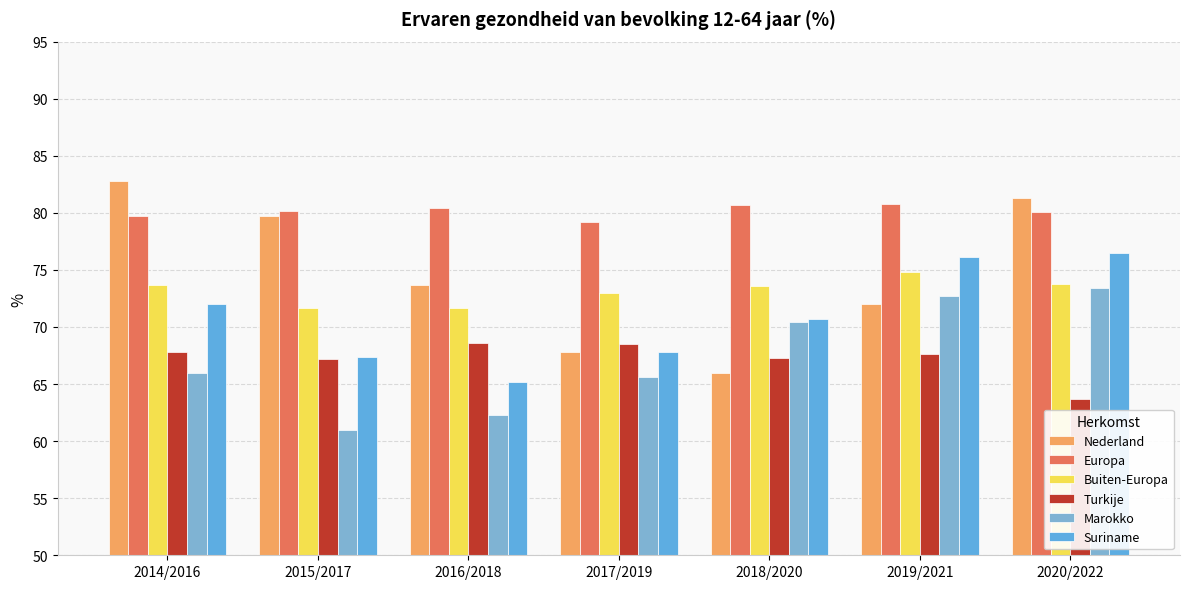

What value does the Buiten-Europa series have at 2014/2016?

73.7